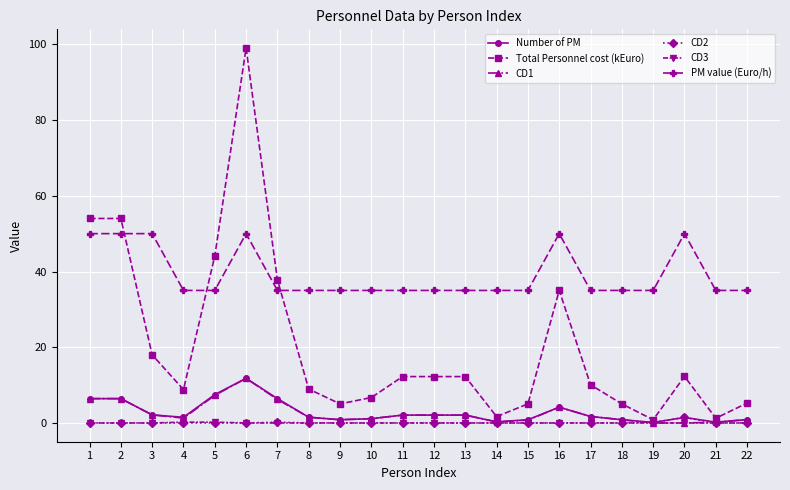

What are all the series names shown in the legend?

Number of PM, Total Personnel cost (kEuro), CD1, CD2, CD3, PM value (Euro/h)